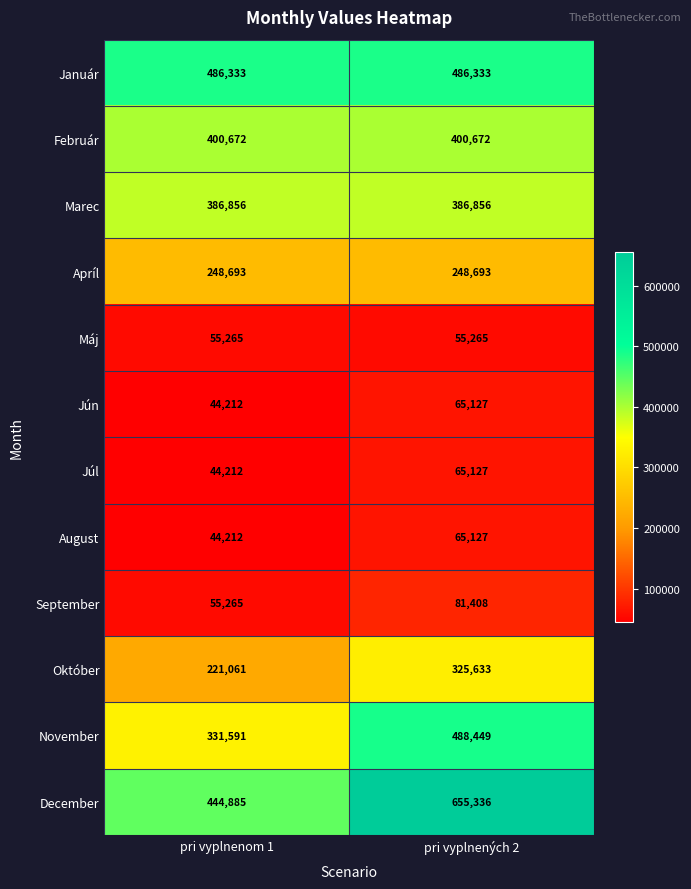

Is it true that Máj equals 55265 at pri vyplnených 2?

True